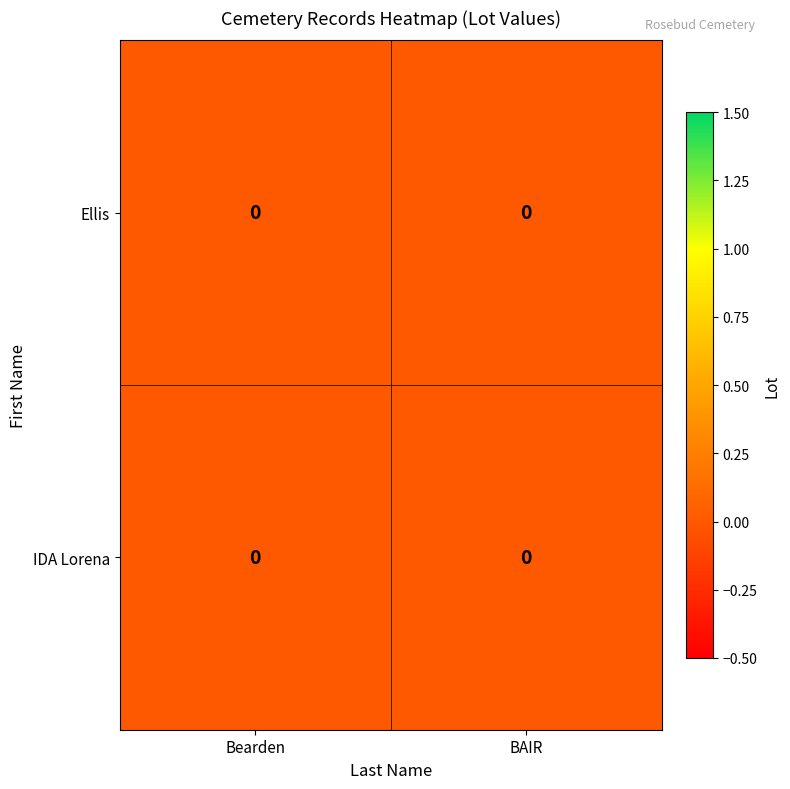

At Bearden, list the series in order from largest to smallest.

IDA Lorena, Ellis